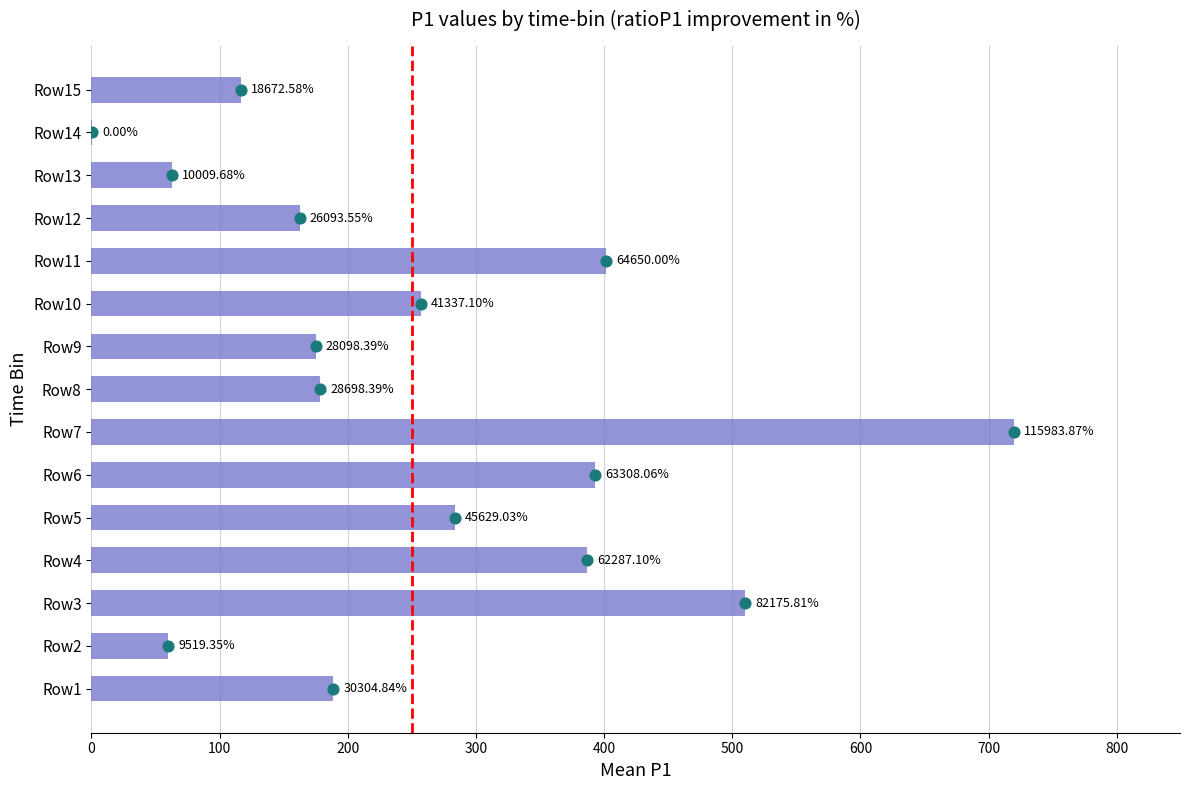

Is the value of P1 value at 800 greater than the value of P1 dot at 800?

Yes